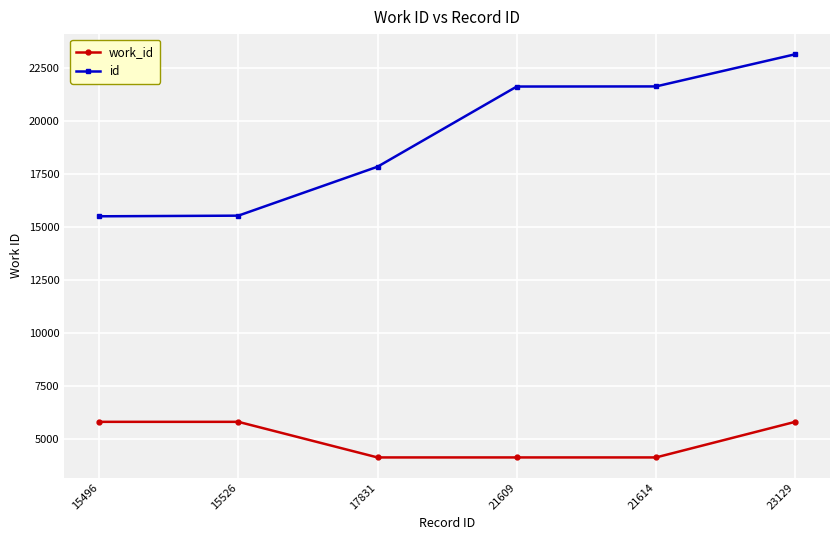

At which category is the sum across all series the highest?

23129